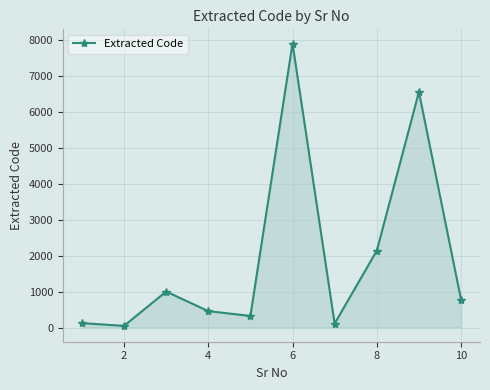

What is the sum of all values?

19398